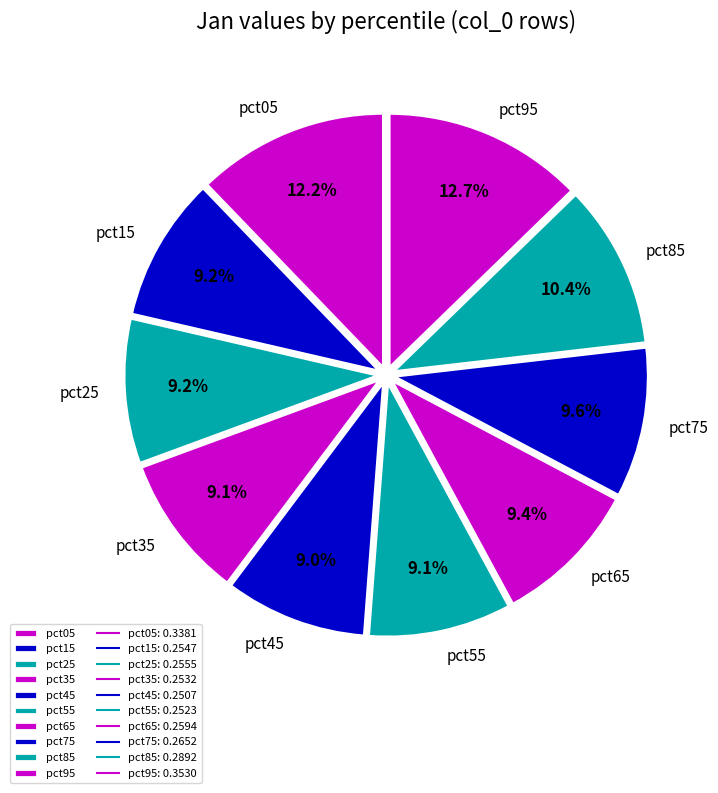

True or false: pct45 accounts for 9% of the total.

True